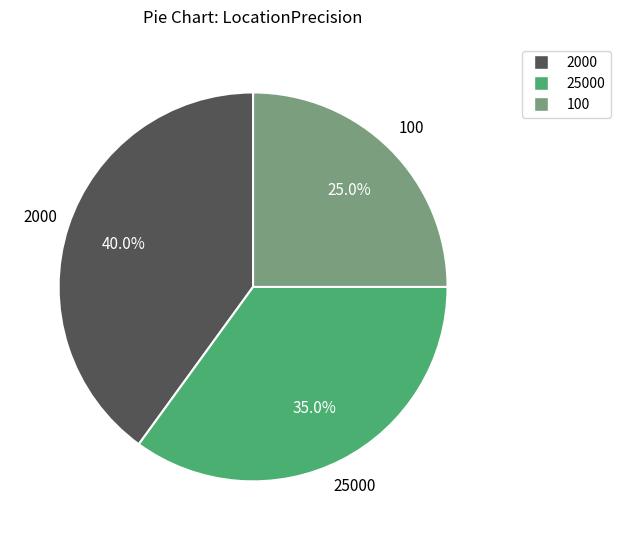

To the nearest percent, what percentage of the pie is 25000?

35%